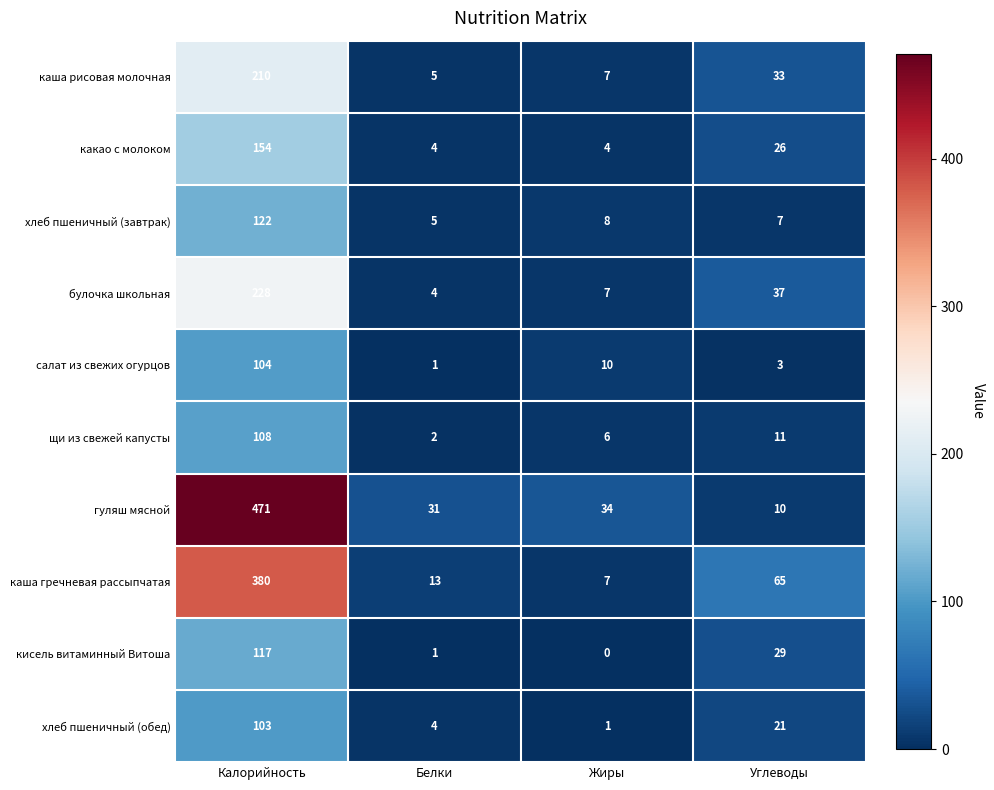

At which category does the chart reach its minimum across all series?

Жиры